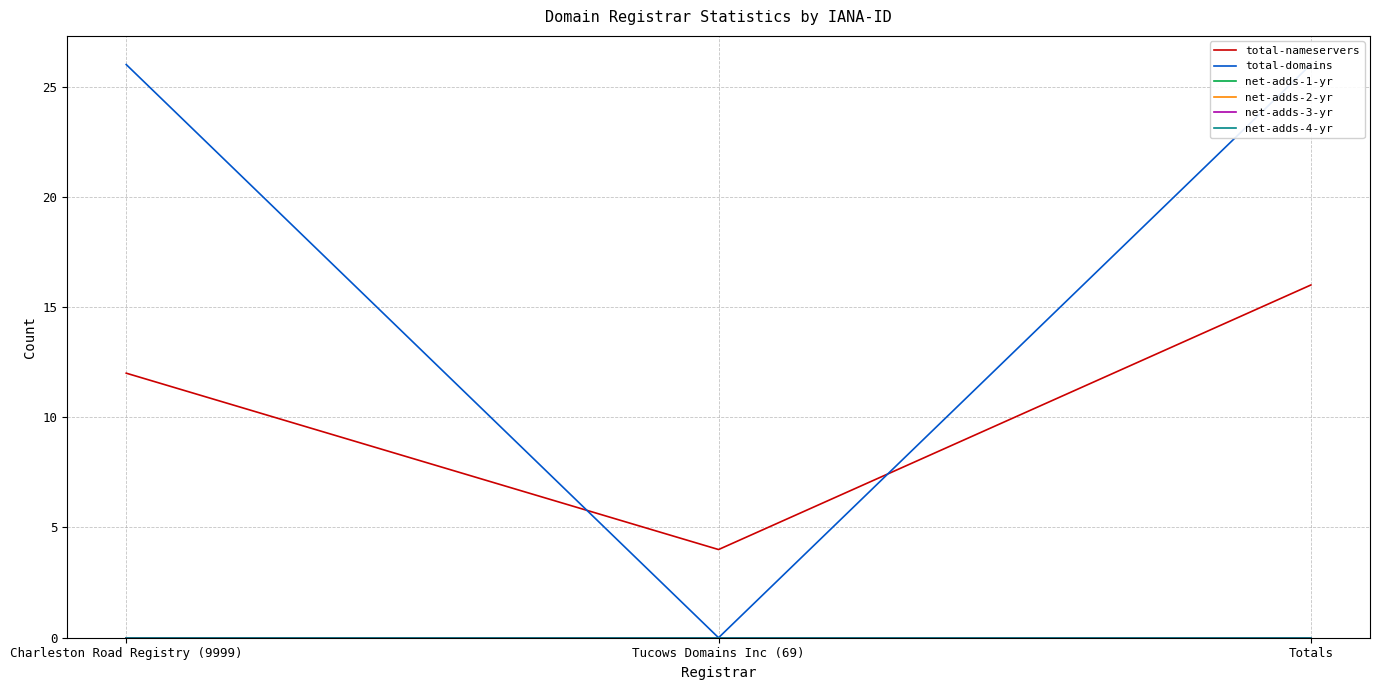

What is the label of the 1st point from the right?

Totals